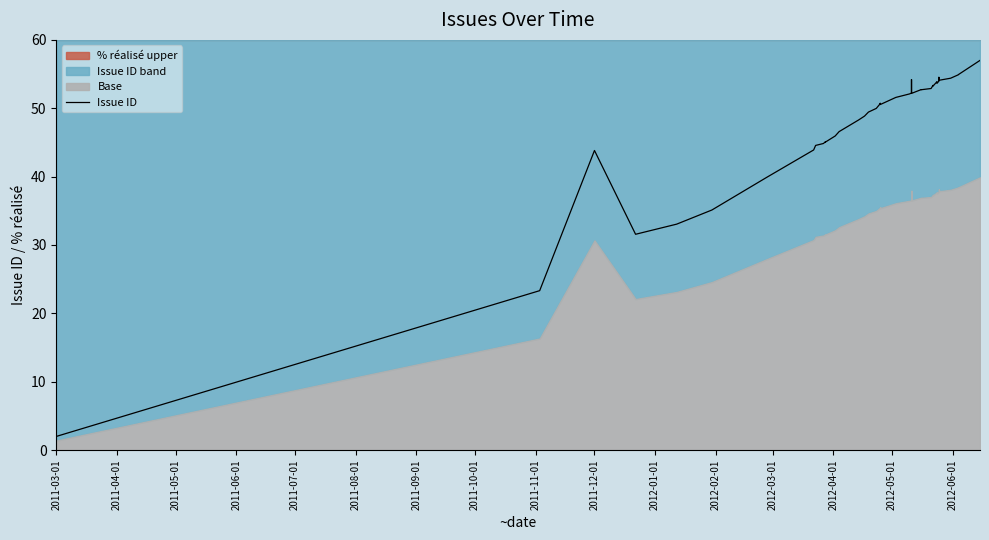

At which category does the chart reach its minimum across all series?

2011-03-01